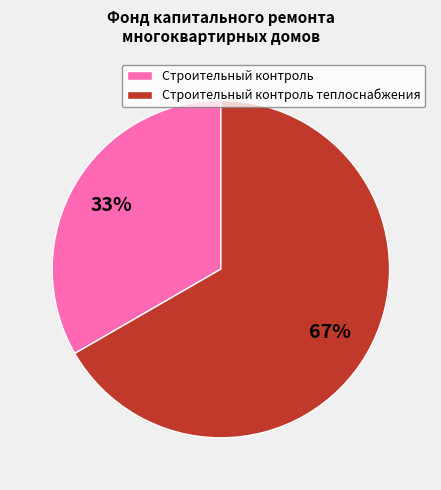

To the nearest percent, what portion does Строительный контроль теплоснабжения represent?

67%